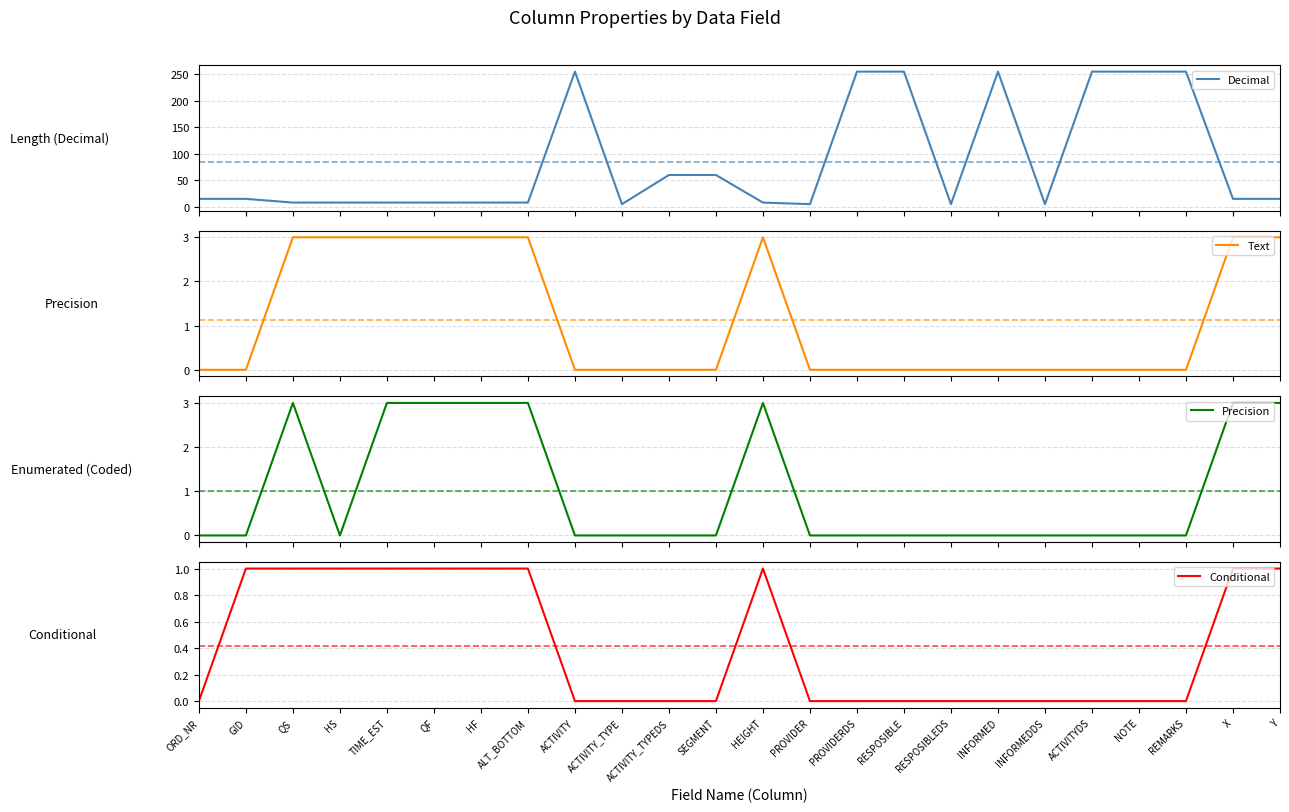

Which series has the largest range (max minus min)?

Decimal